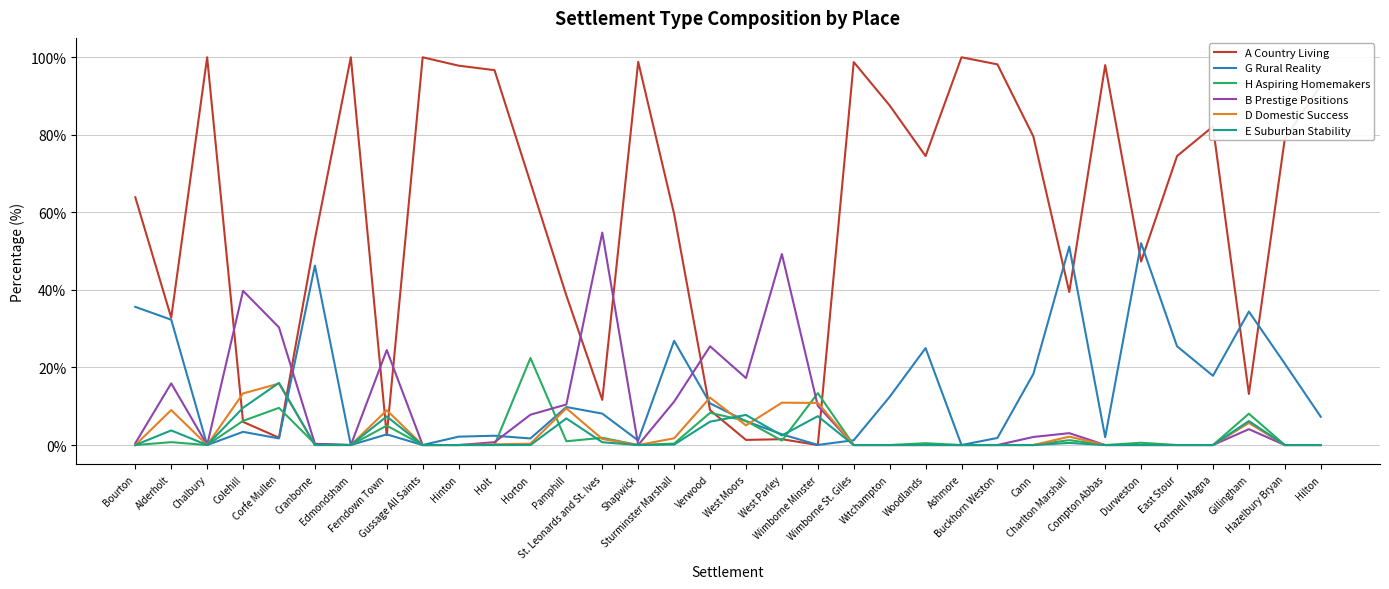

Which series has the widest spread of values?

A Country Living